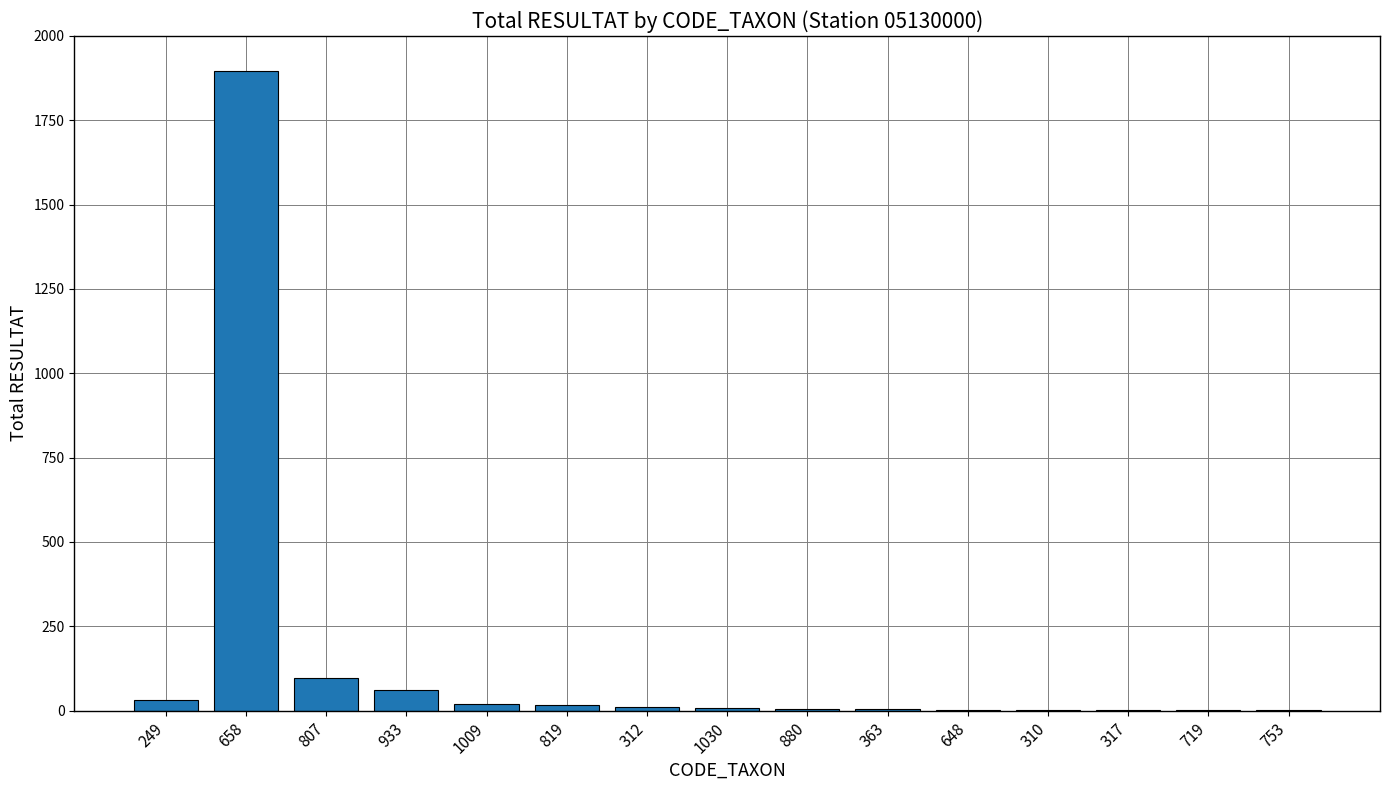

What is the sum of all values?

2156